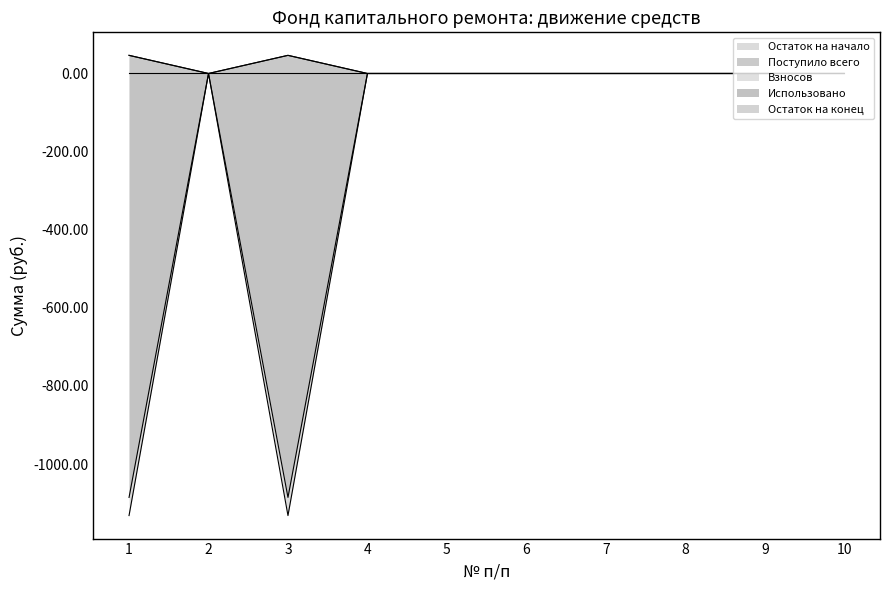

Does the chart have visible grid lines?

No